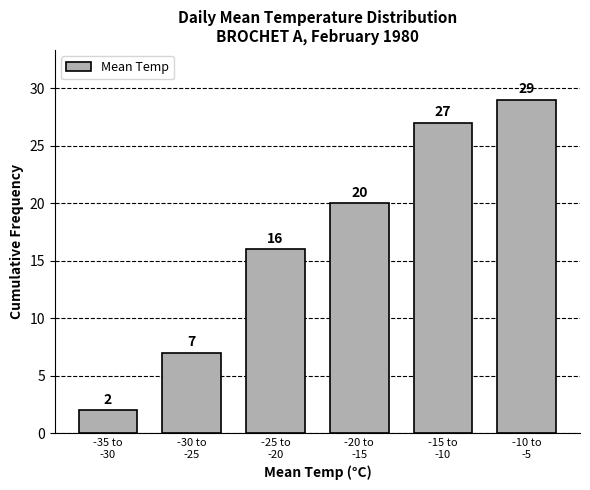

Reading right to left, what are all the values shown in this chart?

29	27	20	16	7	2